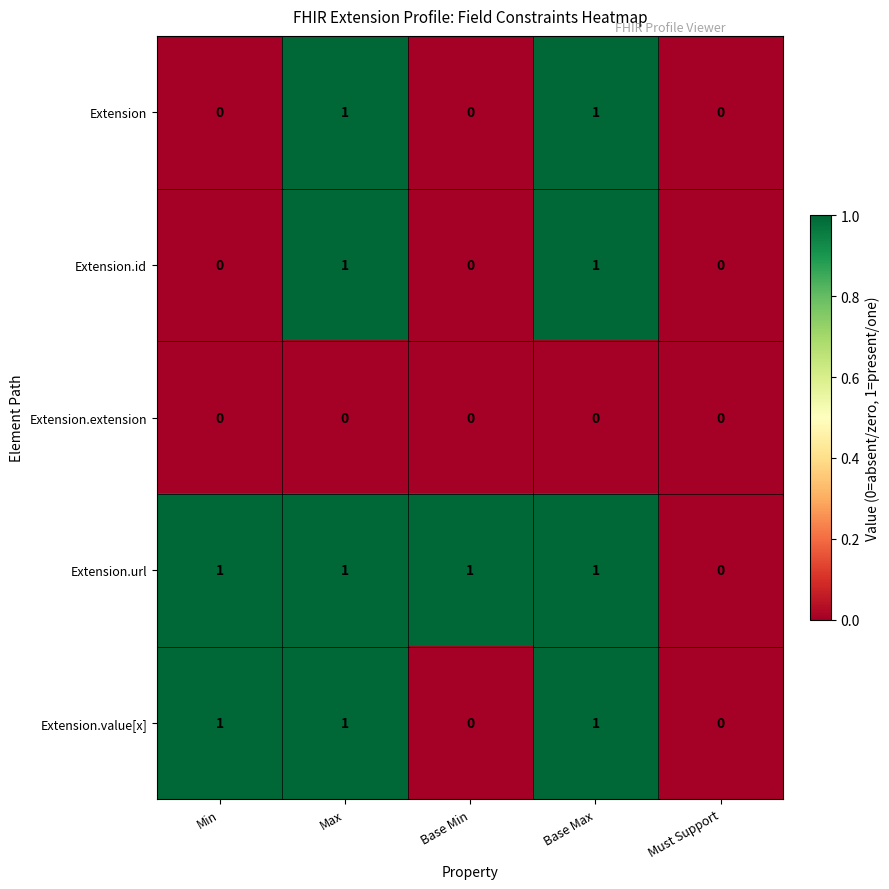

What is the difference between the highest and lowest values at Min?

1